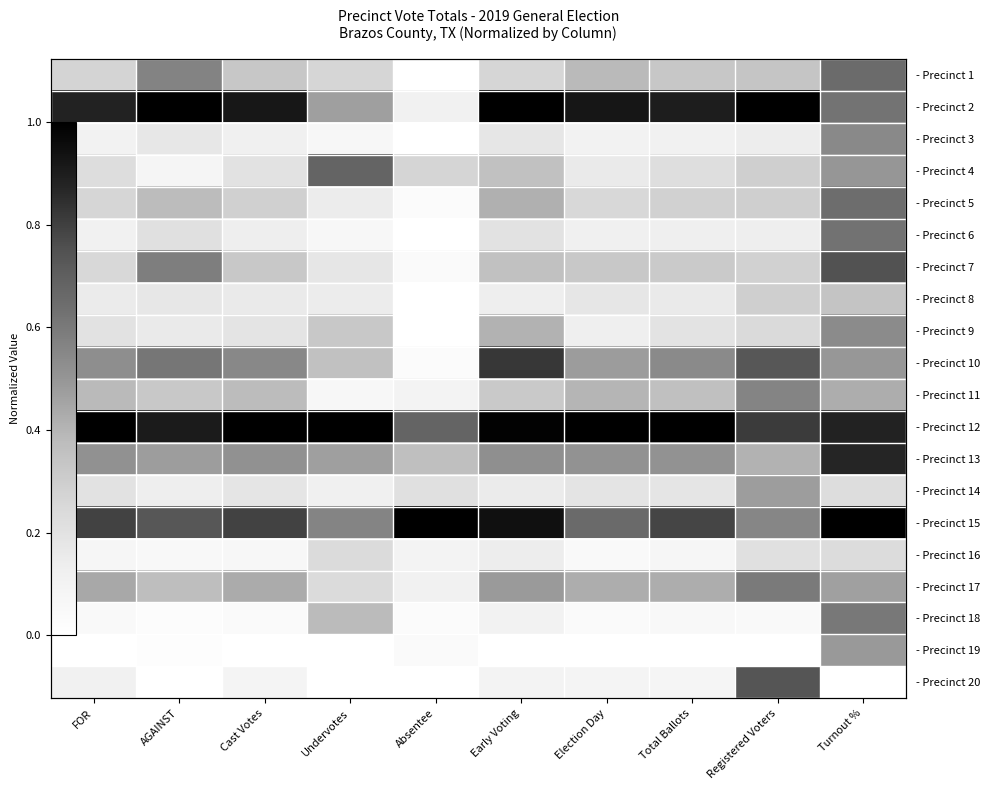

At which category is the sum across all series the highest?

Turnout %